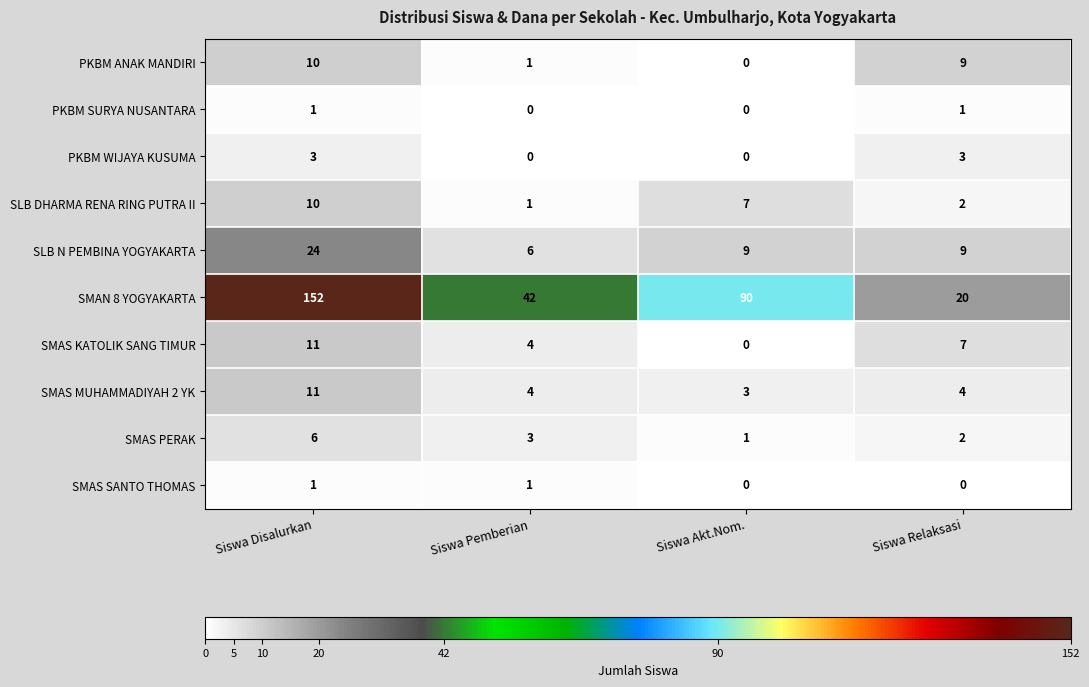

What value does the SMAS MUHAMMADIYAH 2 YK series have at Siswa Relaksasi?

4